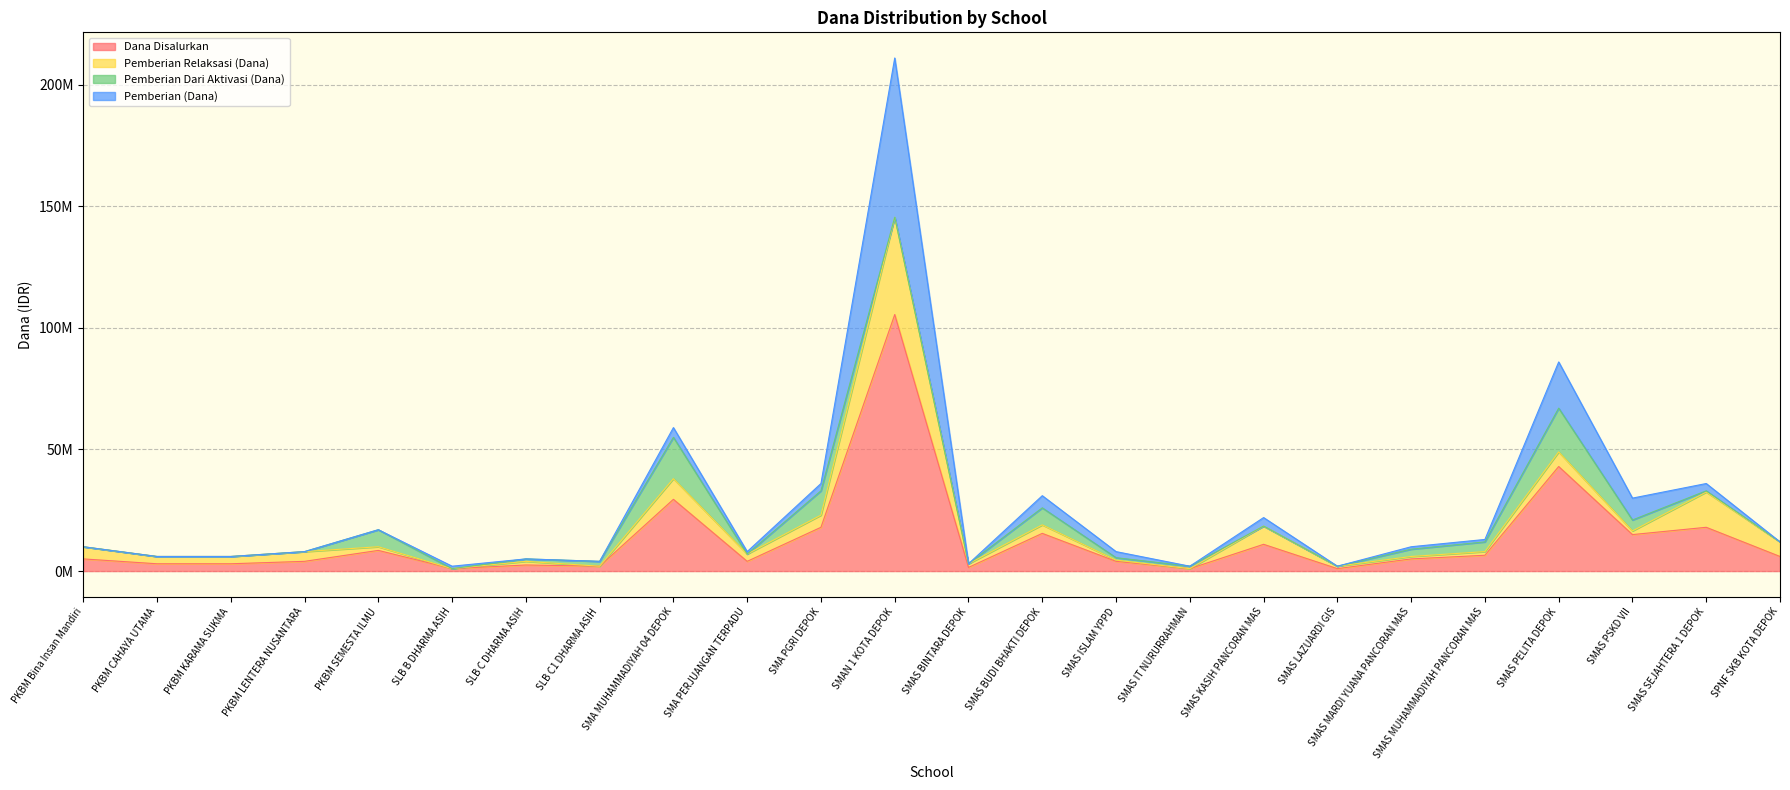

List the series in order of their peak value, lowest first.

Pemberian Dari Aktivasi (Dana), Pemberian Relaksasi (Dana), Pemberian (Dana), Dana Disalurkan